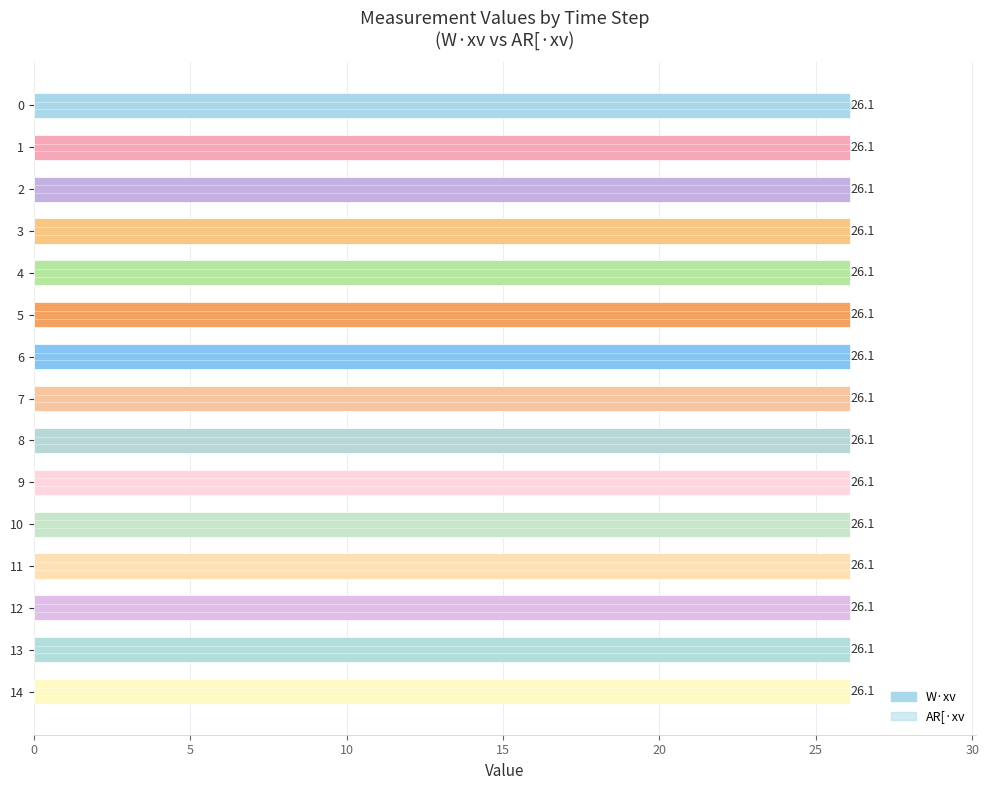

What is the value of the AR[·xv bar at the 1st from the left?

26.2